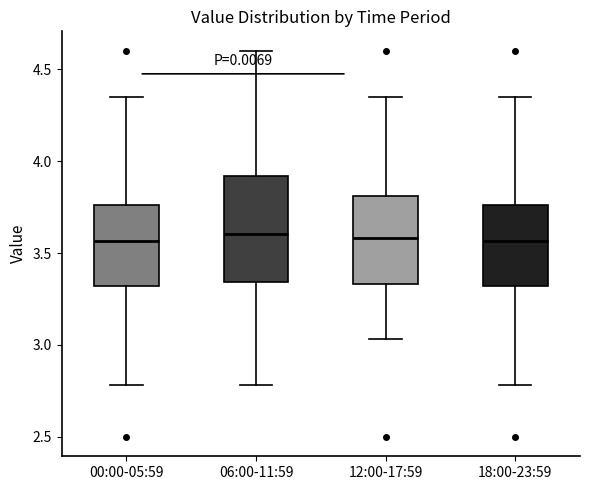

Where does the upper whisker of the box for 00:00-05:59 end on the y-axis? The values are not printed on the chart, so give them approximately, as read against the axis.

4.35